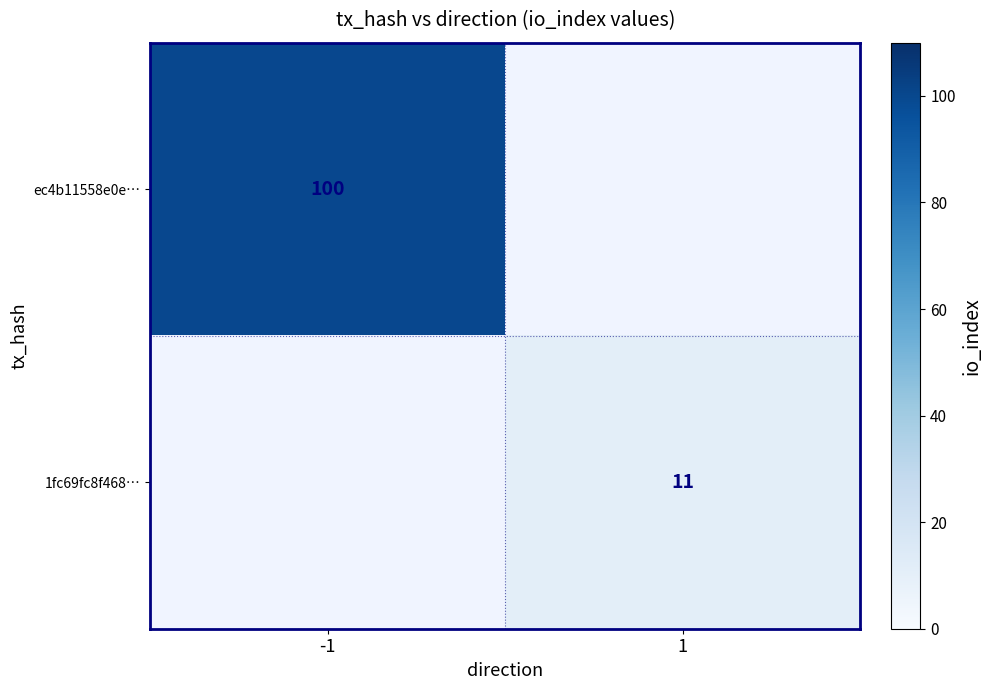

Count the number of categories in the chart.

2